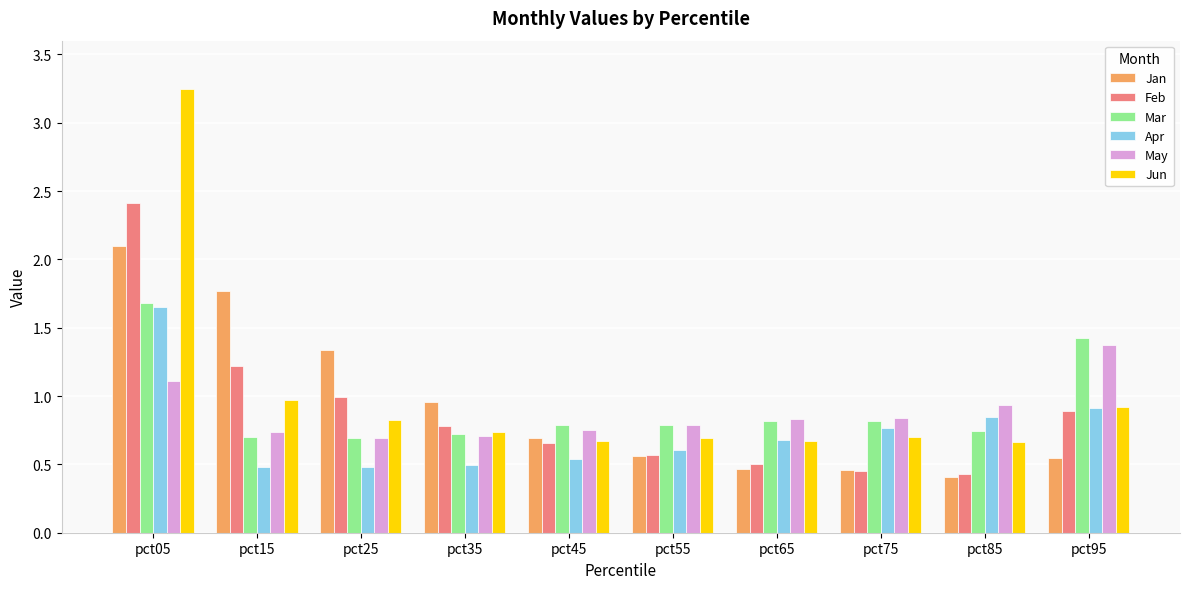

Which label corresponds to the largest value in the chart?

pct05